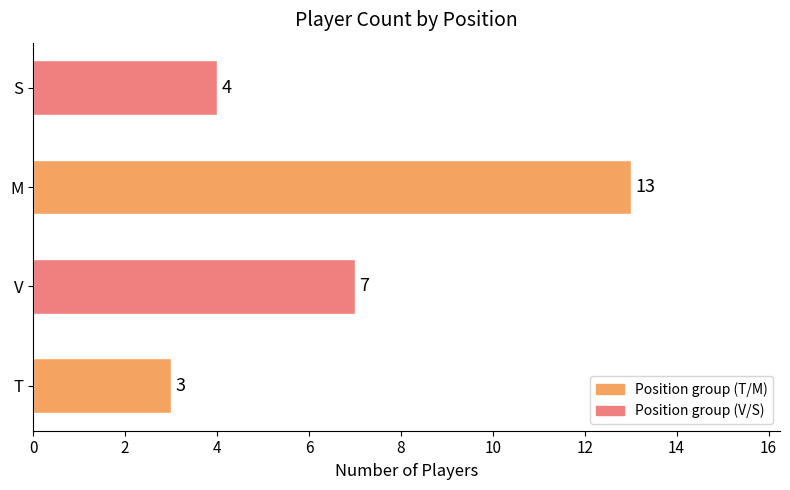

Reading bottom to top, list all the values displayed in this chart.

T=3	V=7	M=13	S=4